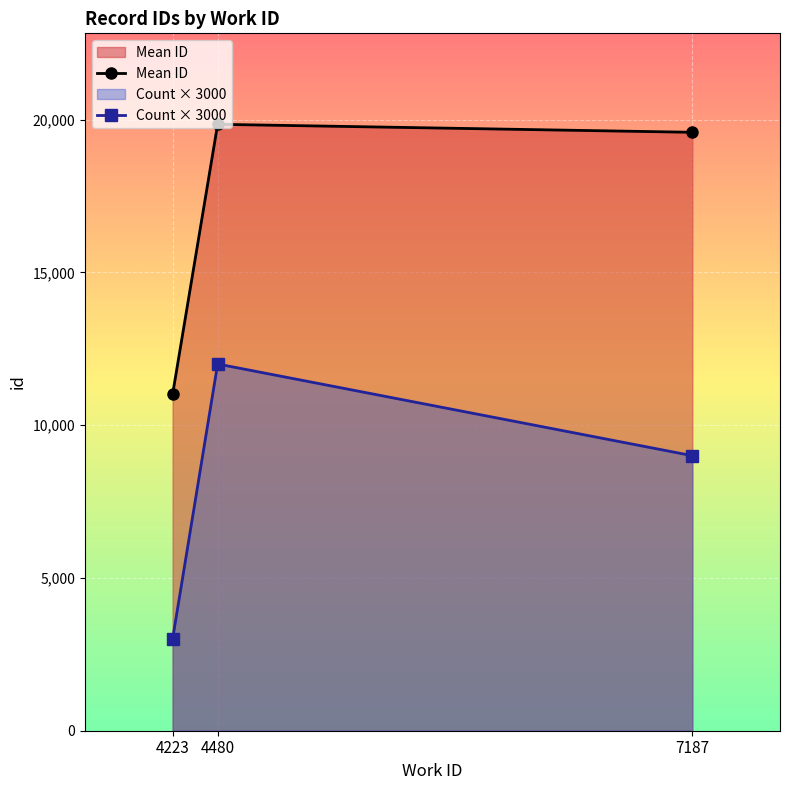

Where is Count × 3000 nearest to the value 7500?

7187